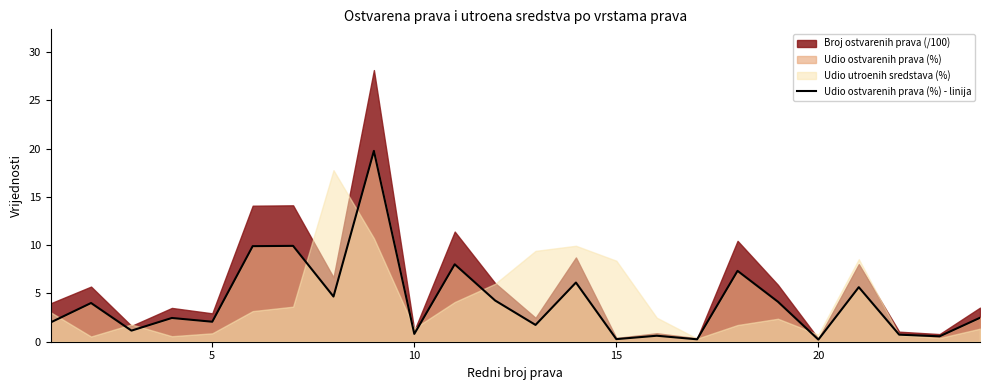

How many data points are less than 2?

9